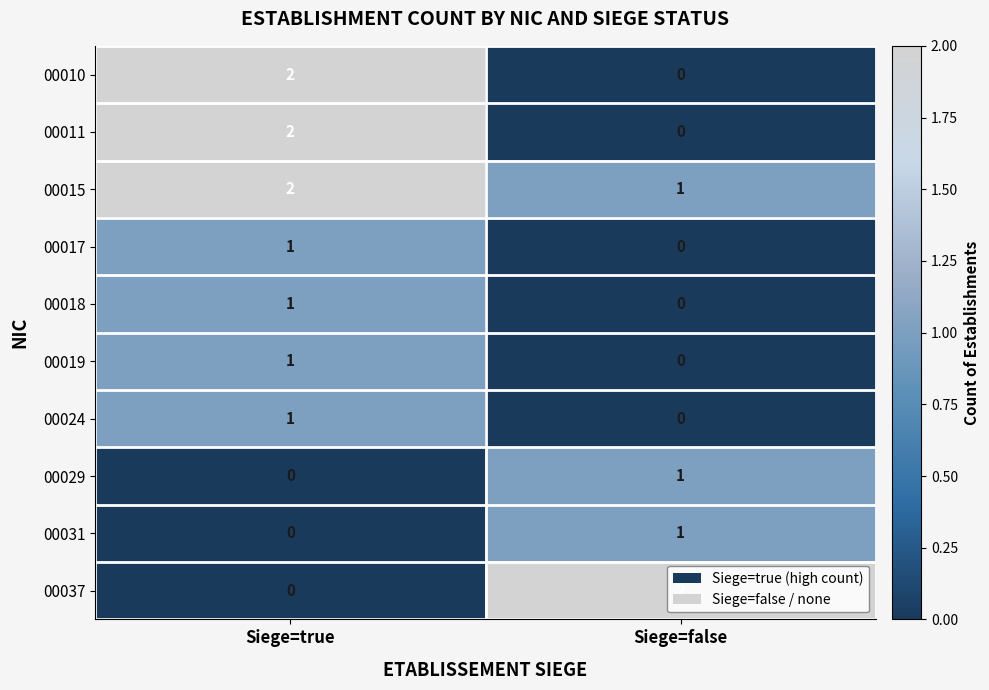

Is it true that 00029 equals 1 at Siege=false?

True